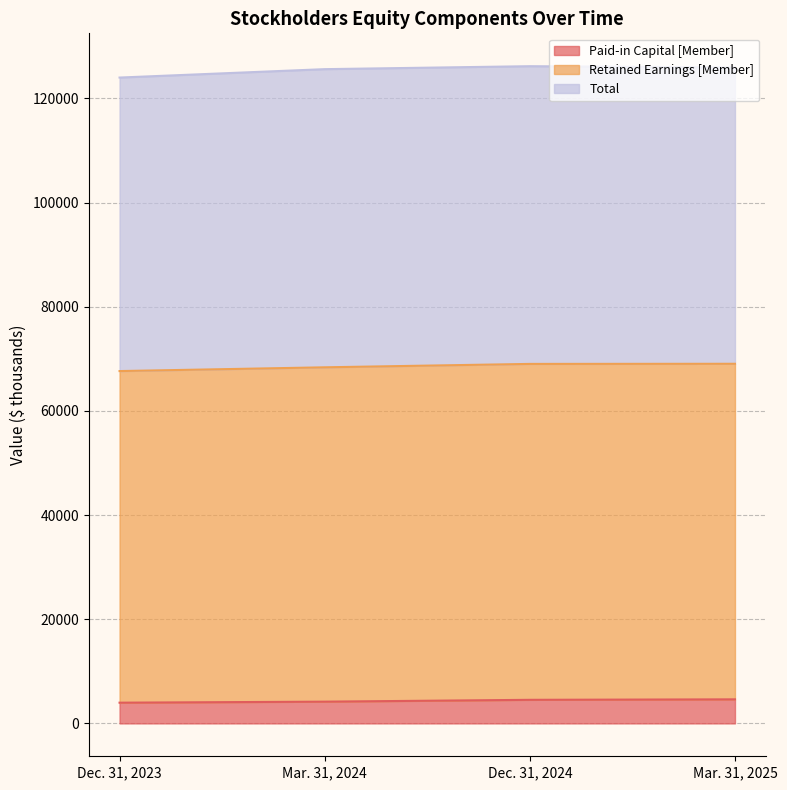

Count the Paid-in Capital [Member] values in the range 4178 to 4622.

3